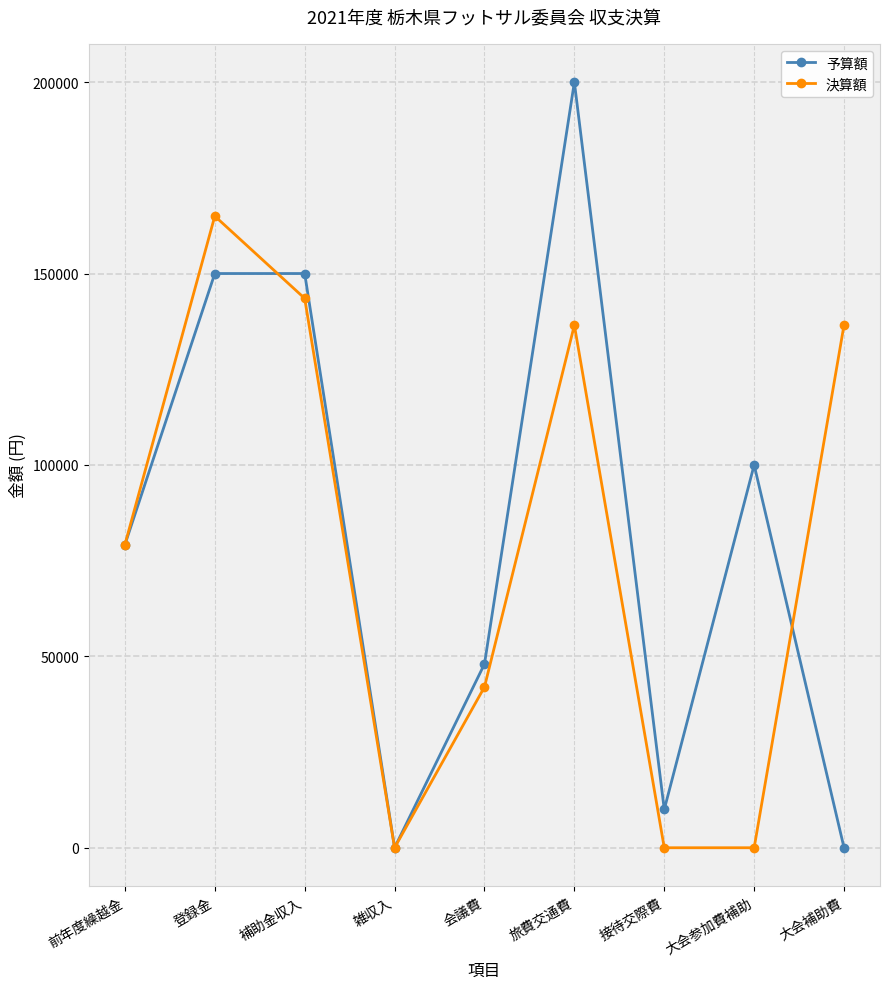

Which series has the largest range (max minus min)?

予算額